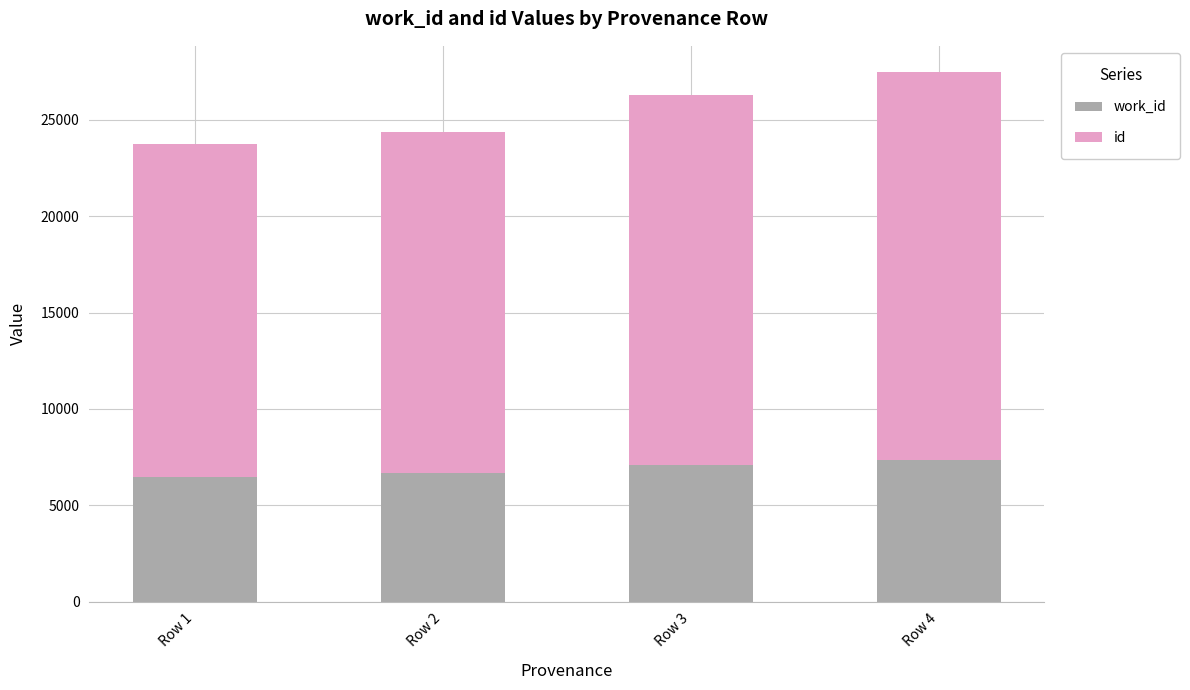

At which category is the sum across all series the highest?

Row 4